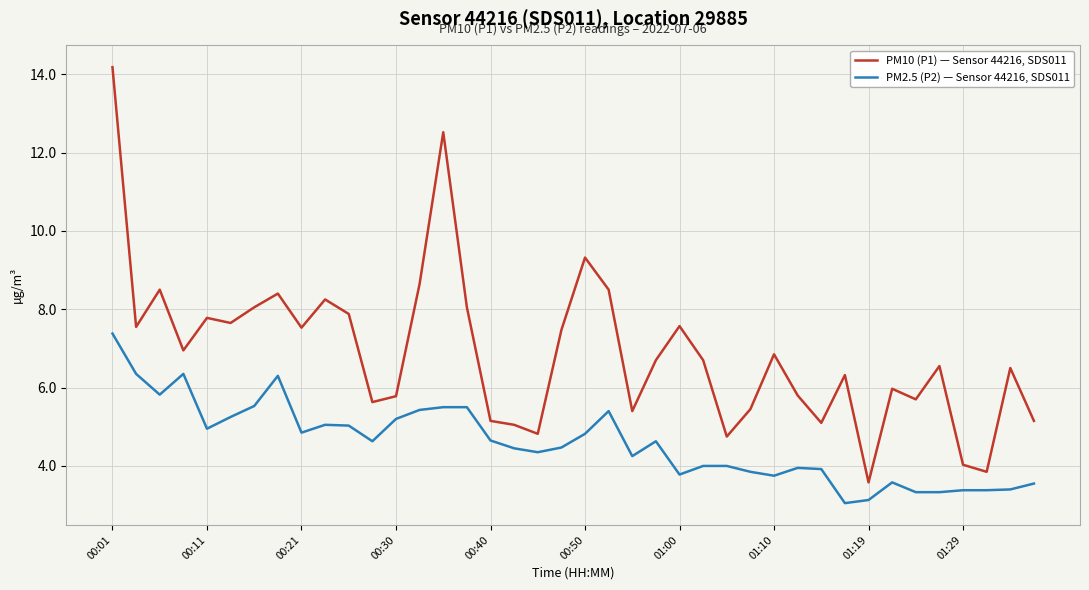

Which series has the widest spread of values?

PM10 (P1) — Sensor 44216, SDS011